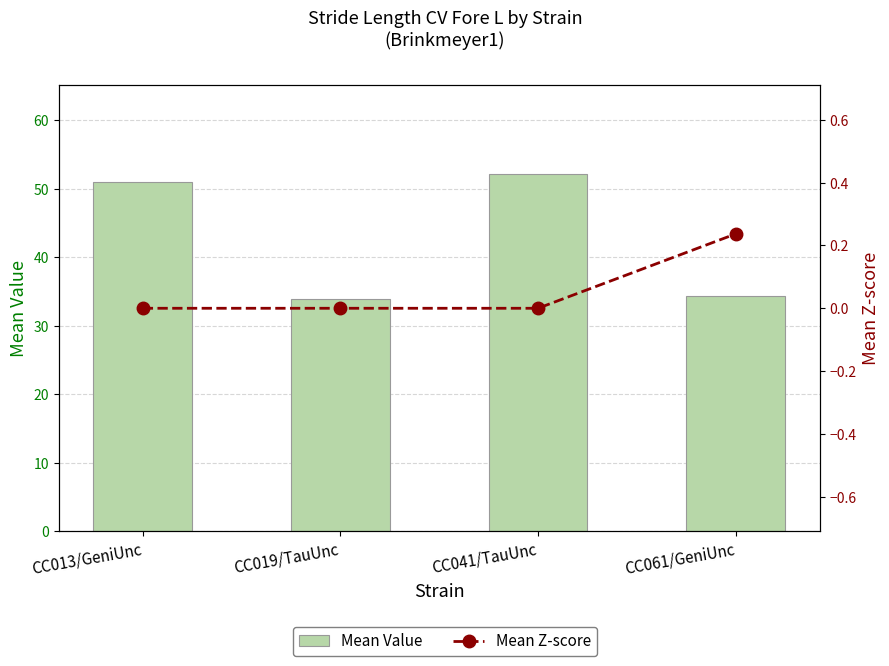

Are the bars grouped side by side (vs. stacked)?

Yes